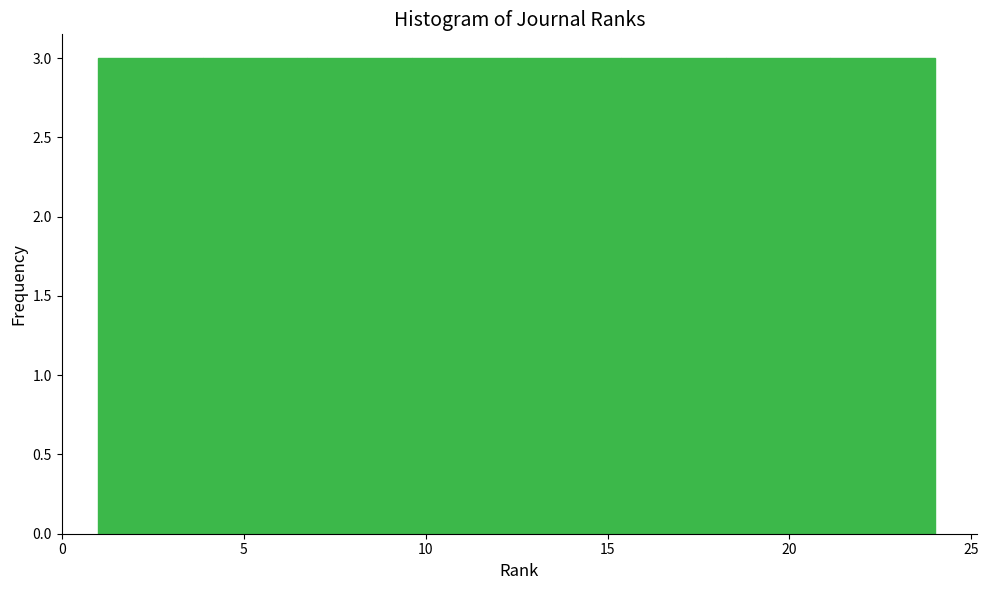

Reading left to right, list every bar in this chart as the range it spans on the x-axis followed by its height. Neither the bar edges nor the heights are printed on the chart, so give them approximately, as read against the axes.

1.0 to 4.0: 3
4.0 to 7.0: 3
7.0 to 9.5: 3
9.5 to 12.5: 3
12.5 to 15.5: 3
15.5 to 18.5: 3
18.5 to 21.0: 3
21.0 to 24.0: 3